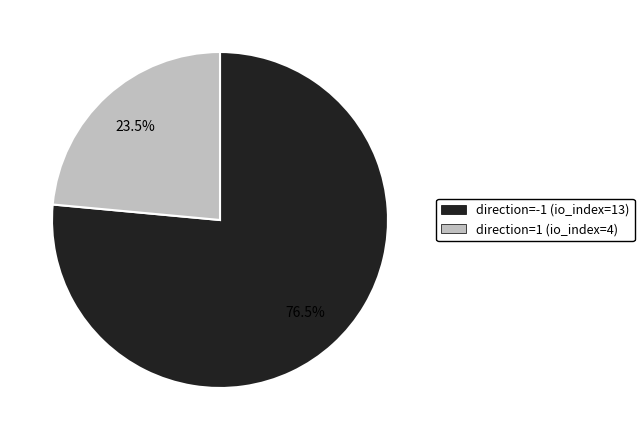

What is the total percentage of direction=-1 (io_index=13) and direction=1 (io_index=4)?

100.0%